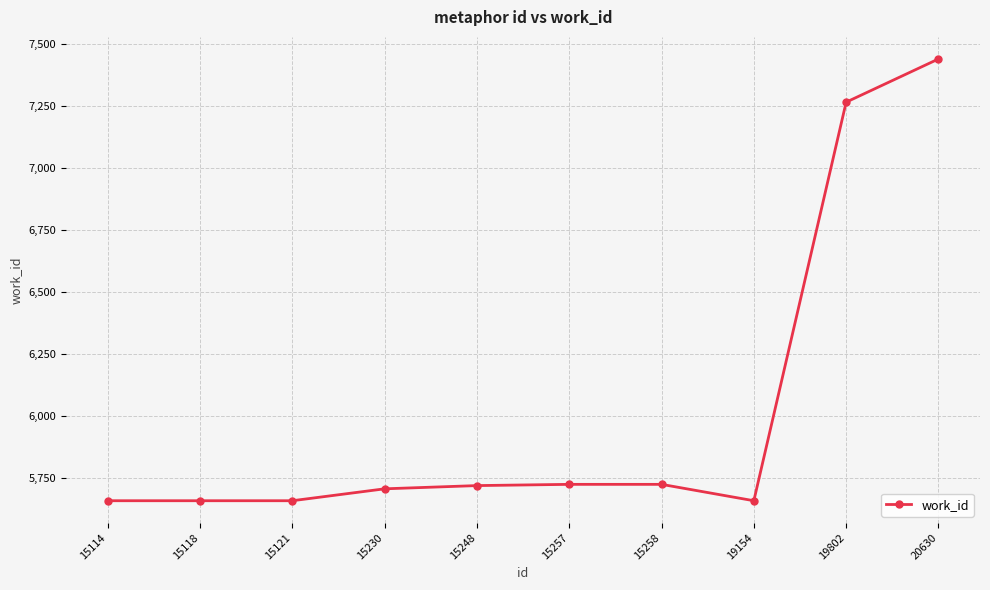

What is the change in value from 15114 to 15230?

+48